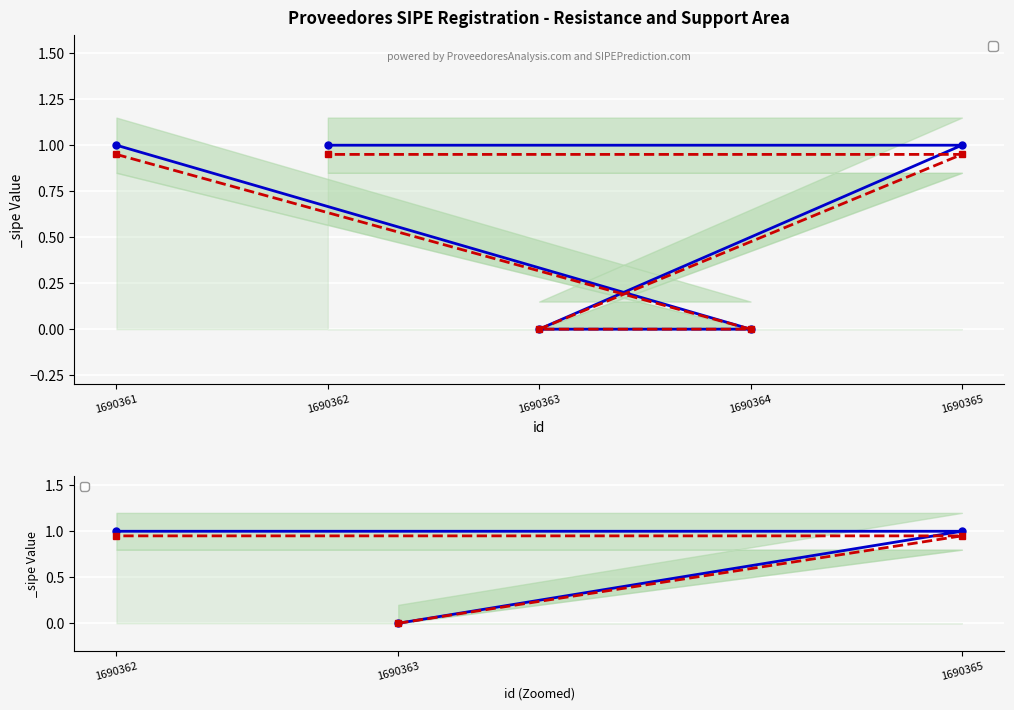

Where is the data nearest to the value 0?

1690364